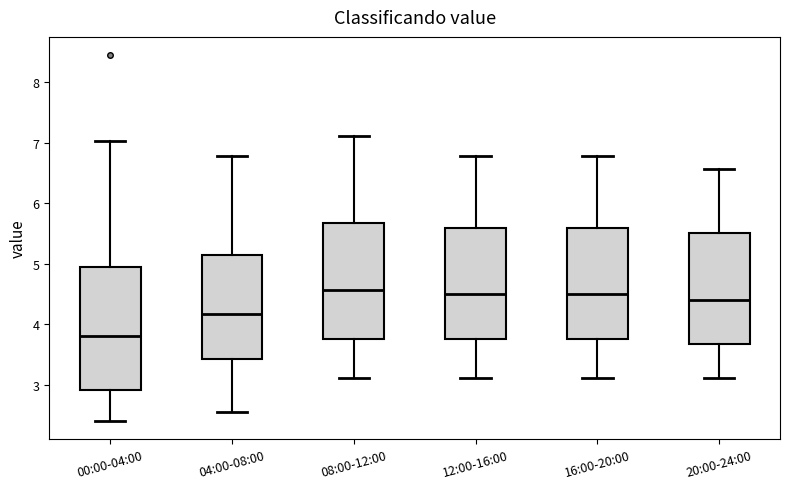

Reading left to right, transcribe this box plot: for each box, give where its median line is, the range the box spans, and where its two whiskers end, as read against the y-axis. The values are not printed on the chart, so give them approximately, as read against the axis.

00:00-04:00: median 3.8, box 2.9 to 5.0, whiskers 2.4 to 7.0
04:00-08:00: median 4.2, box 3.4 to 5.1, whiskers 2.6 to 6.8
08:00-12:00: median 4.6, box 3.8 to 5.7, whiskers 3.1 to 7.1
12:00-16:00: median 4.5, box 3.8 to 5.6, whiskers 3.1 to 6.8
16:00-20:00: median 4.5, box 3.8 to 5.6, whiskers 3.1 to 6.8
20:00-24:00: median 4.4, box 3.7 to 5.5, whiskers 3.1 to 6.6